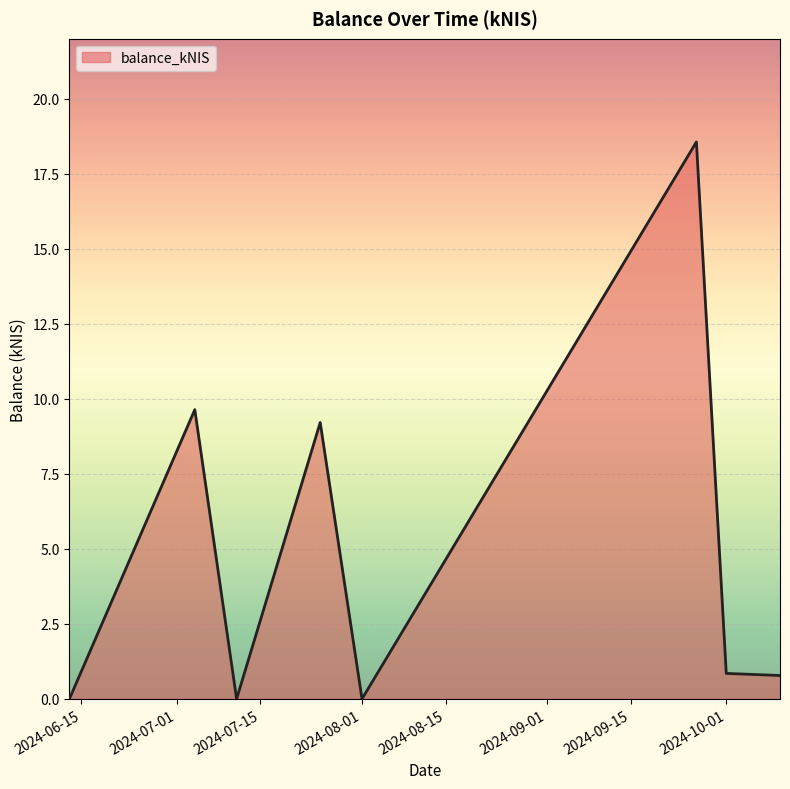

What is the difference between the maximum and minimum values?

18.6